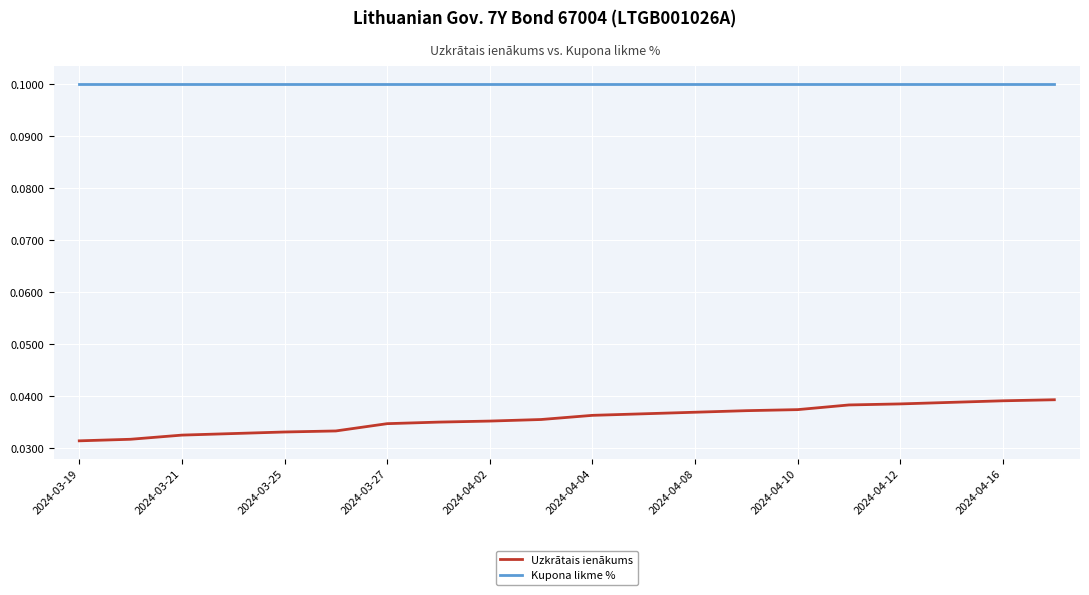

Which series has the largest total across all categories?

Kupona likme %